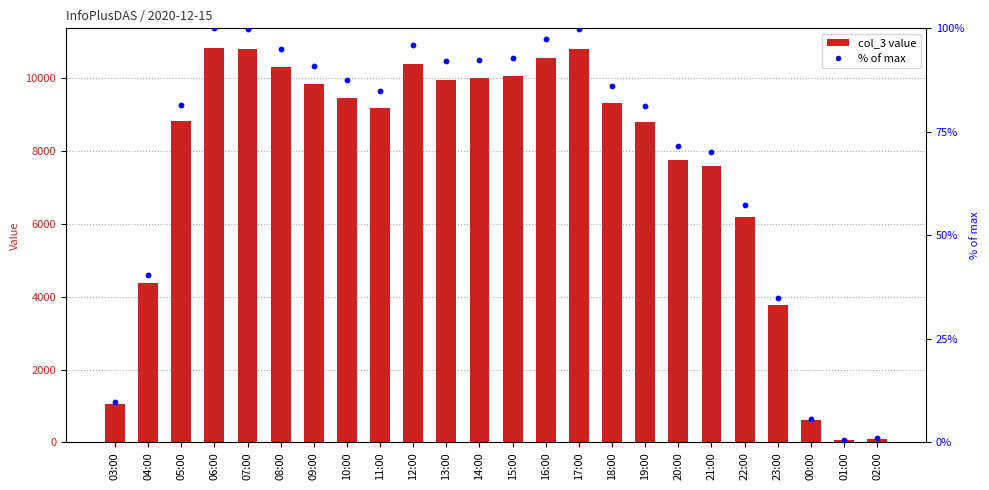

Which series has the widest spread of Y values?

col_3